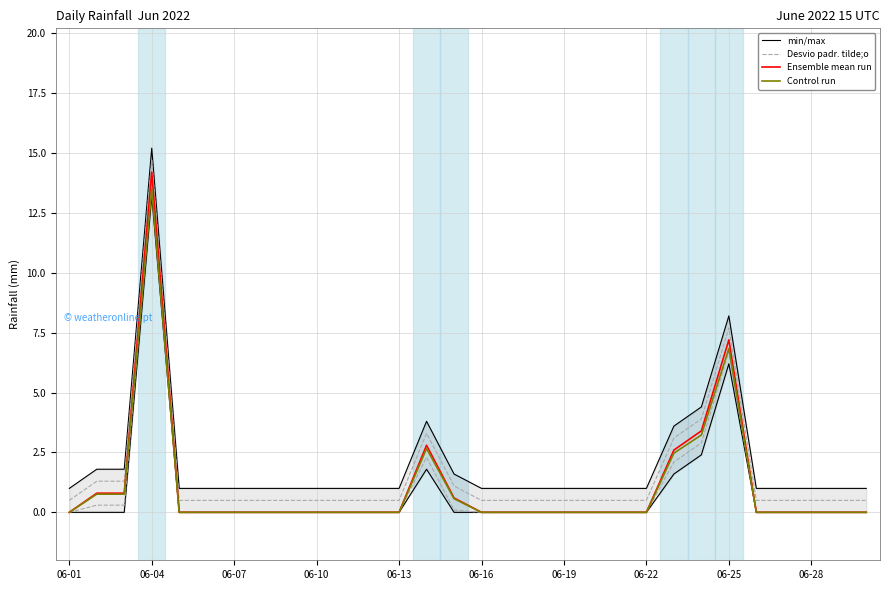

The value of Control run at 10 is 0.0. True or false?

True